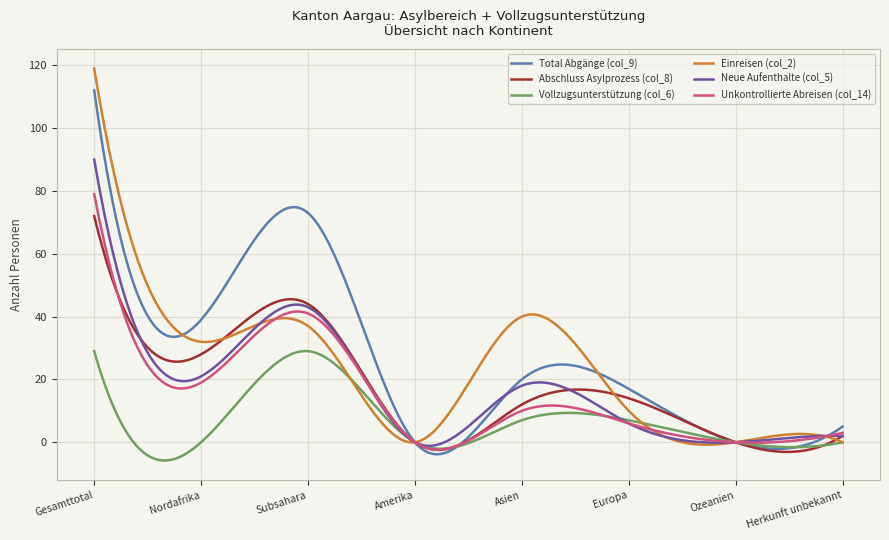

Which series has the widest spread of values?

Einreisen (col_2)